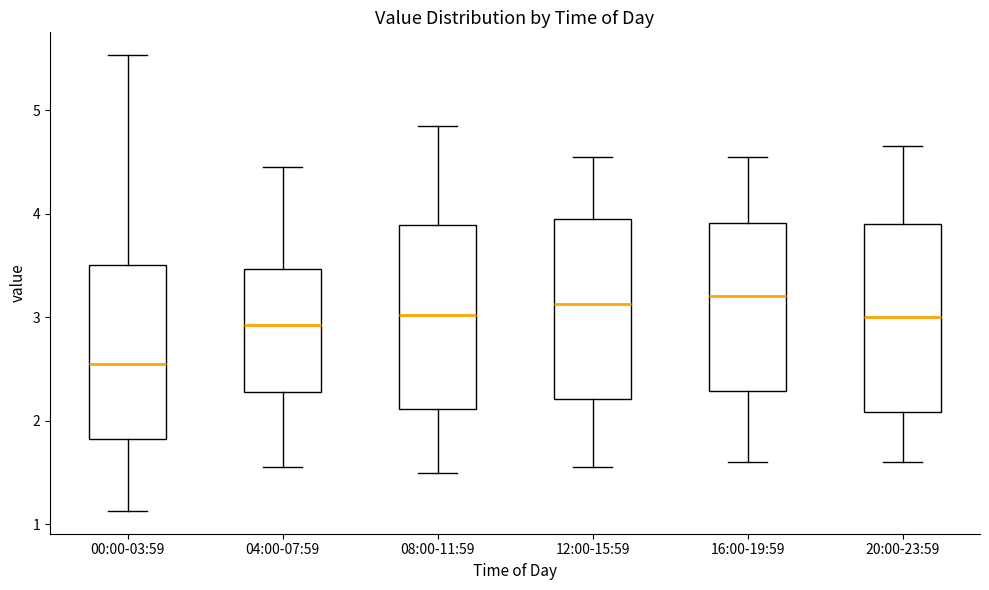

Reading left to right, read every box against the y-axis: the position of its median line, the range the box covers, and the ends of its whiskers. The values are not printed on the chart, so give them approximately, as read against the axis.

00:00-03:59: median 2.6, box 1.8 to 3.5, whiskers 1.1 to 5.5
04:00-07:59: median 2.9, box 2.3 to 3.5, whiskers 1.6 to 4.5
08:00-11:59: median 3.0, box 2.1 to 3.9, whiskers 1.5 to 4.9
12:00-15:59: median 3.1, box 2.2 to 4.0, whiskers 1.6 to 4.6
16:00-19:59: median 3.2, box 2.3 to 3.9, whiskers 1.6 to 4.6
20:00-23:59: median 3.0, box 2.1 to 3.9, whiskers 1.6 to 4.7